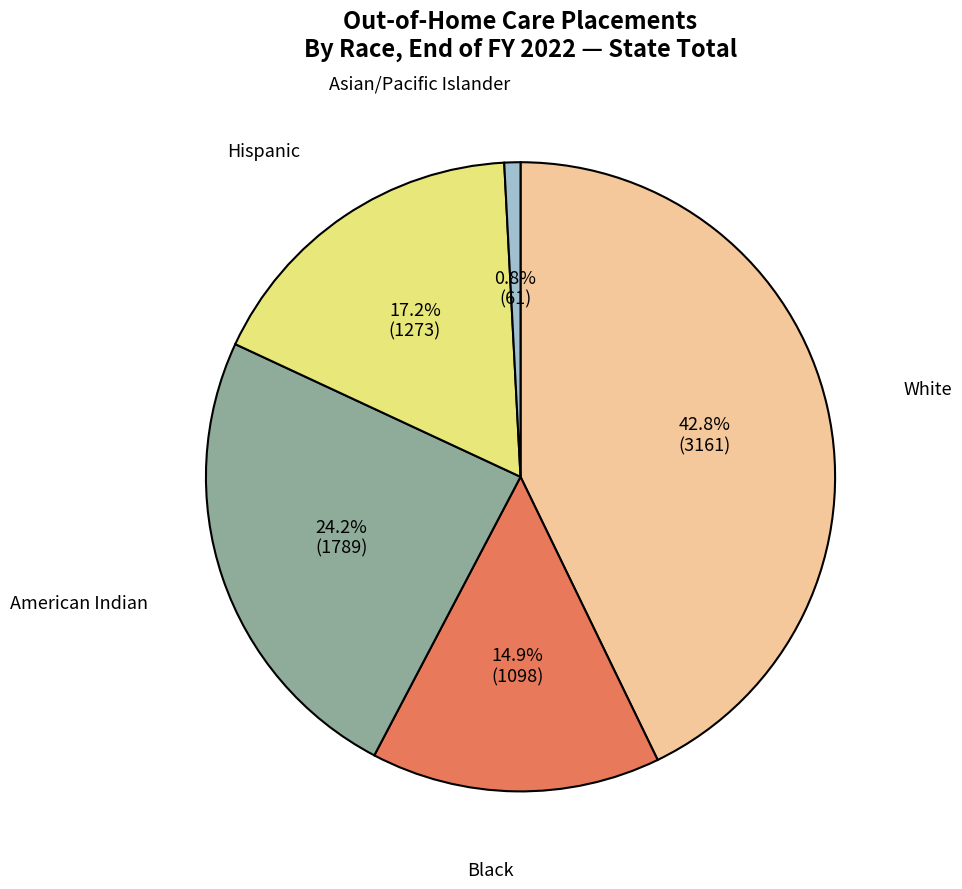

How many slices are in this pie chart?

5